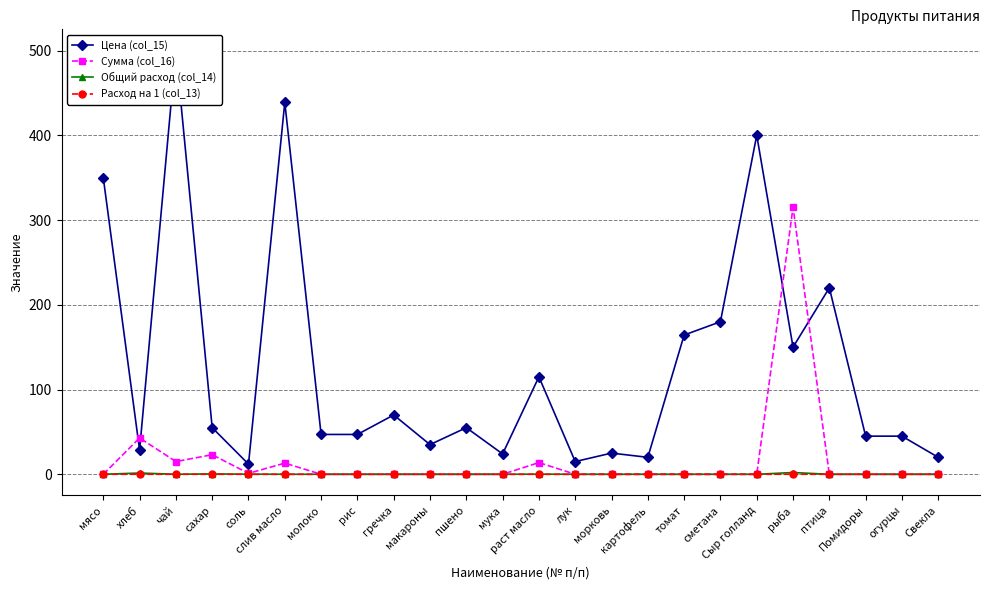

Which category has the lowest value across all series?

мясо